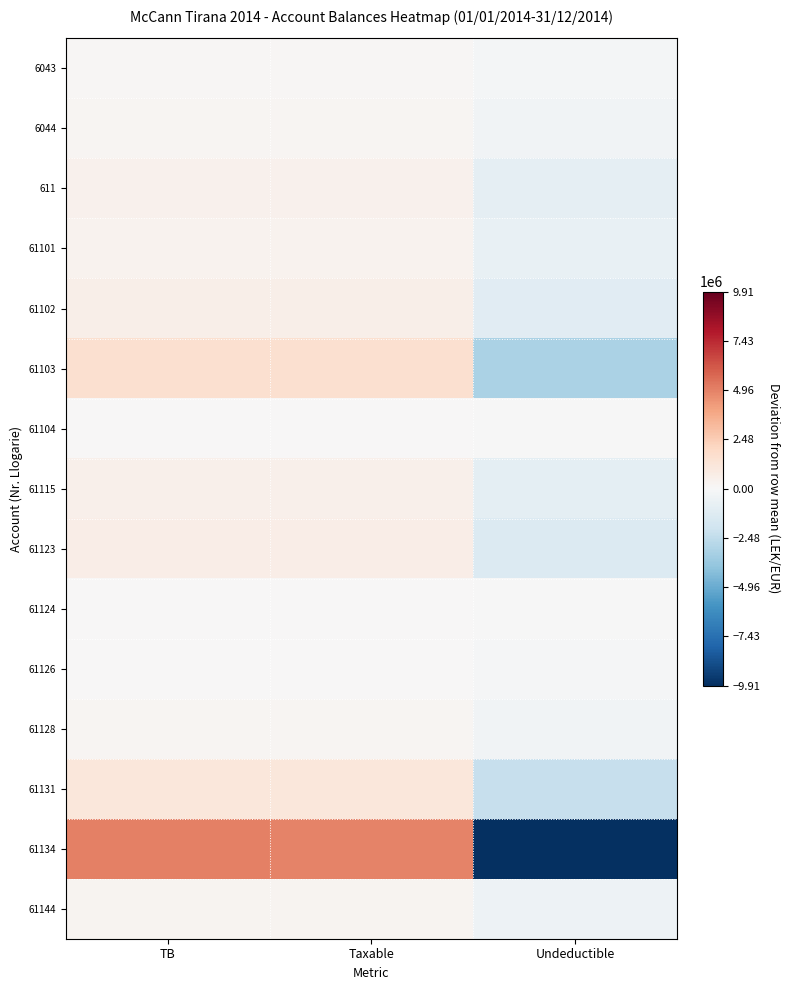

Reading left to right, list all the values displayed in this chart.

6043: TB=83409.0	Taxable=83409.0	Undeductible=-166818.1
6044: TB=196039.6	Taxable=183217.6	Undeductible=-379257.3
611: TB=455356.2	Taxable=455356.2	Undeductible=-910712.4
61101: TB=383014.6	Taxable=383014.6	Undeductible=-766029.1
61102: TB=578383.8	Taxable=578383.8	Undeductible=-1156767.7
61103: TB=1578355.6	Taxable=1574435.6	Undeductible=-3152791.3
61104: TB=35300.0	Taxable=35300.0	Undeductible=-70600.0
61115: TB=478001.1	Taxable=477751.1	Undeductible=-955752.2
61123: TB=670120.7	Taxable=651620.7	Undeductible=-1321741.5
61124: TB=20604.4	Taxable=20604.4	Undeductible=-41208.8
61126: TB=54363.3	Taxable=49263.3	Undeductible=-103626.7
61128: TB=189153.5	Taxable=189153.5	Undeductible=-378307.0
61131: TB=1155329.5	Taxable=1127329.5	Undeductible=-2282659.0
61134: TB=4977052.9	Taxable=4933753.9	Undeductible=-9910806.8
61144: TB=259880.7	Taxable=259880.7	Undeductible=-519761.4